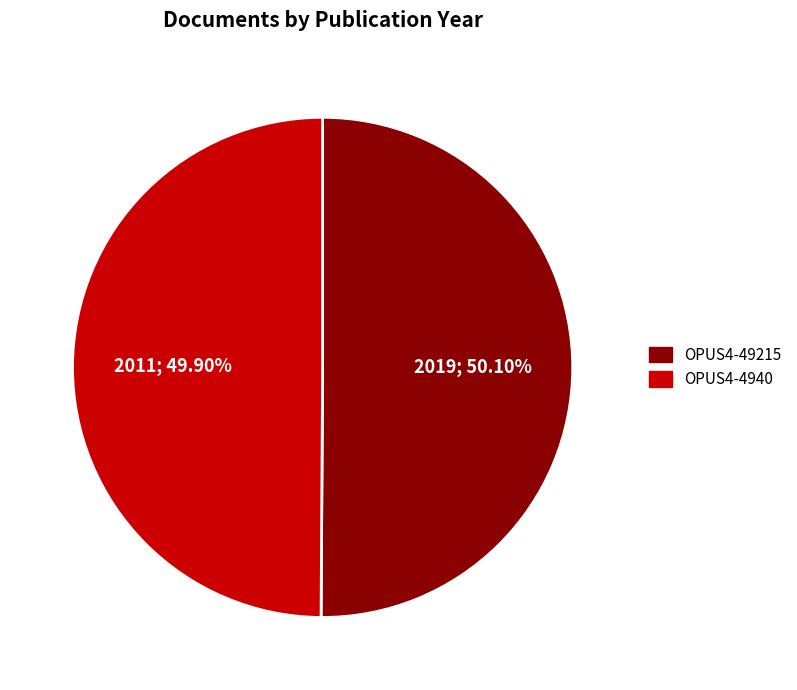

To the nearest percent, what portion does OPUS4-4940 represent?

50%